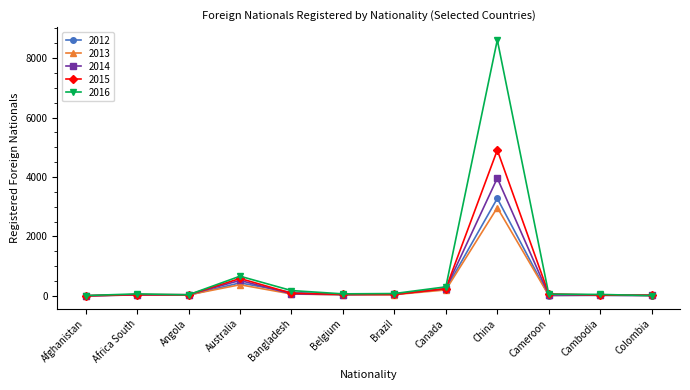

The value of 2015 at China is 6980. True or false?

False